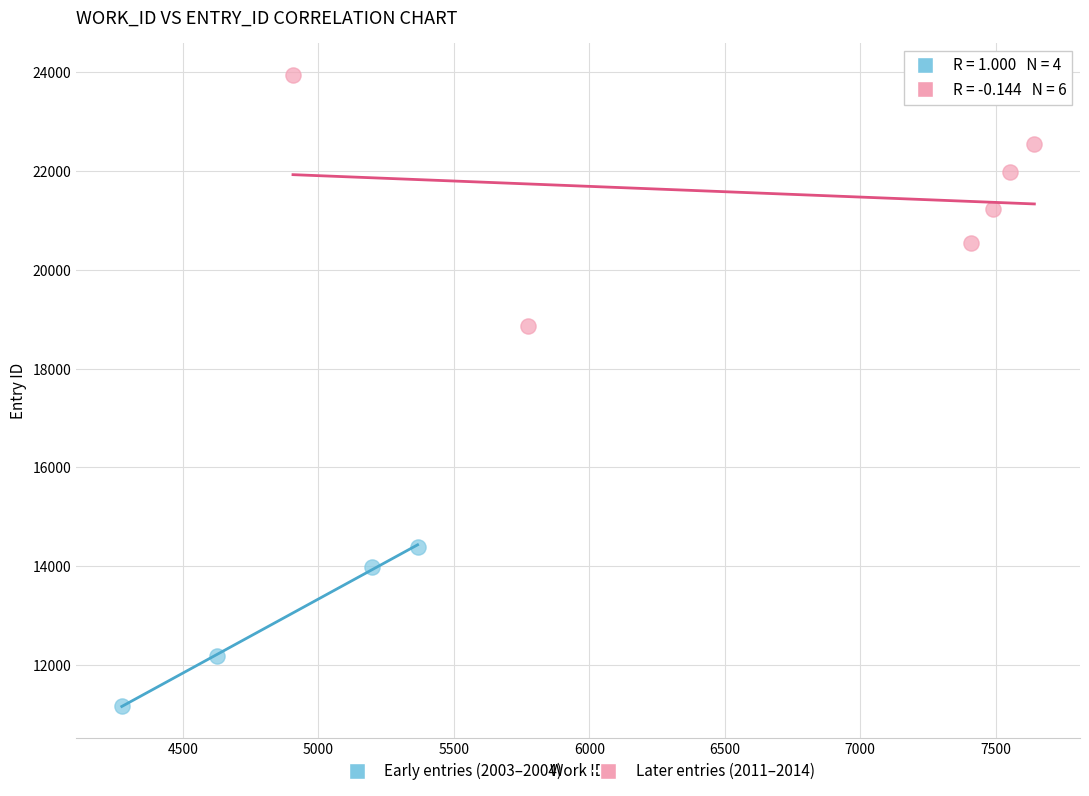

Which series has the largest Y range (max minus min)?

Later entries (2011–2014)